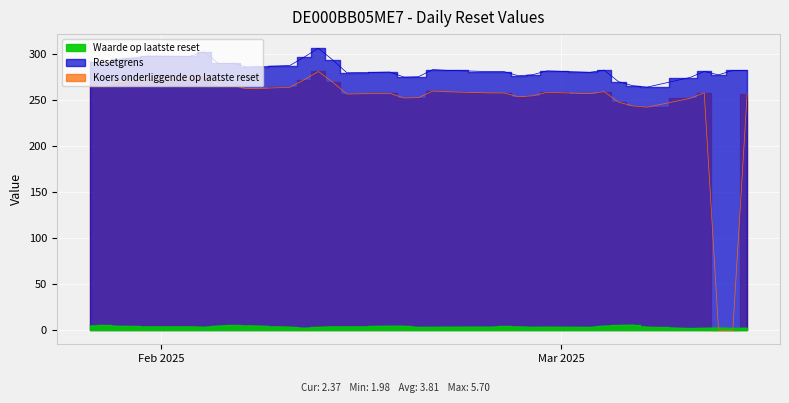

True or false: Waarde op laatste reset has a value of 1.4 at 2025-02-04.

False